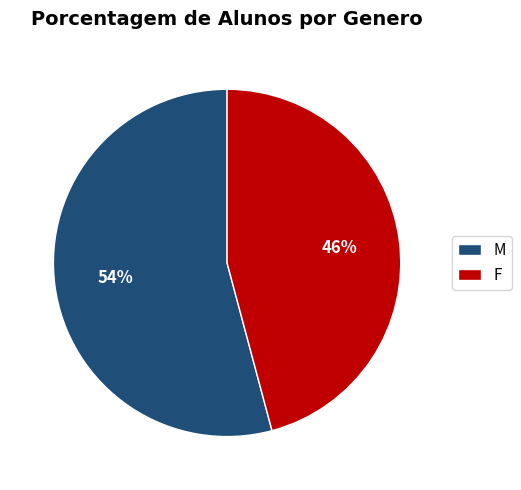

Count the number of slices in the pie.

2